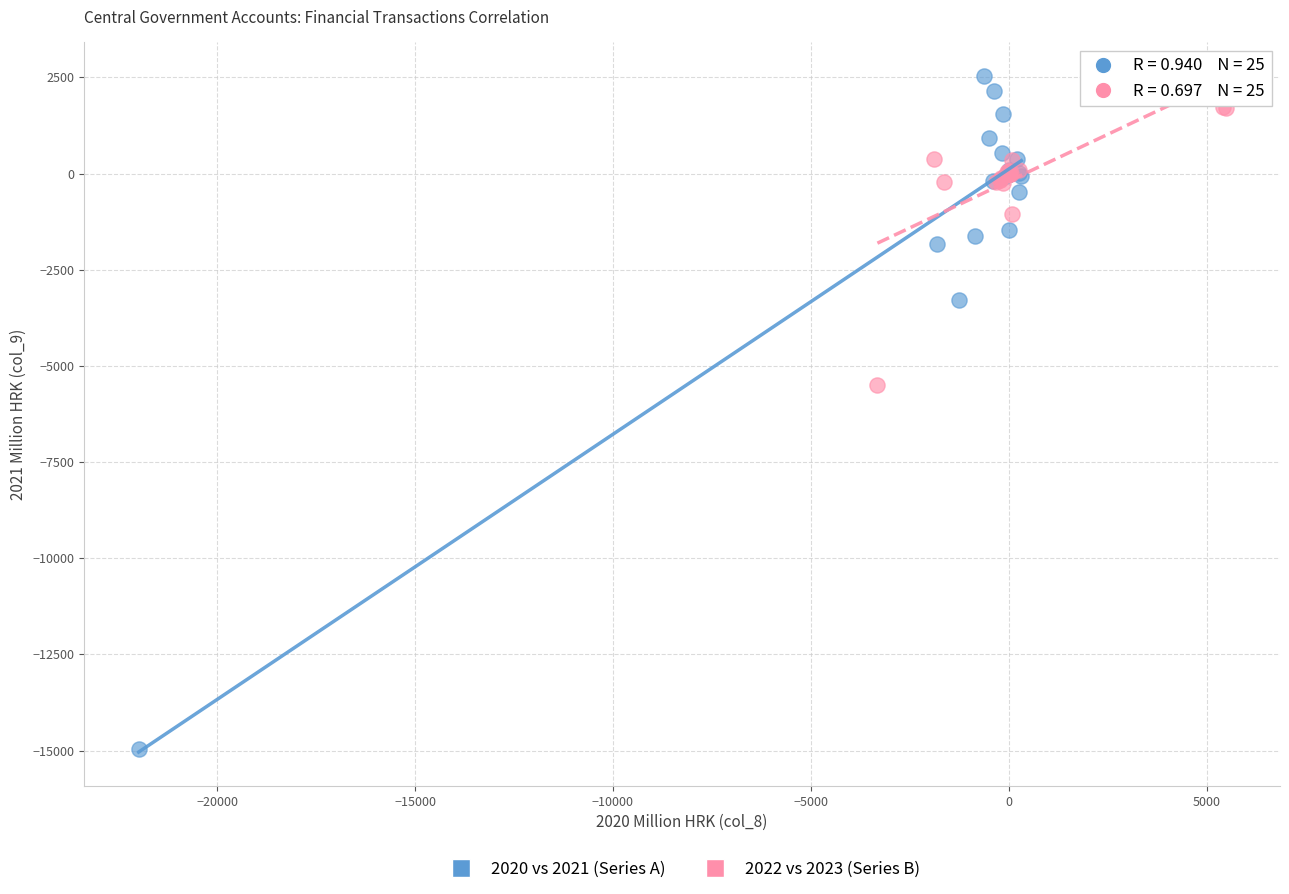

Which series has the widest spread of Y values?

2020 vs 2021 (Series A)